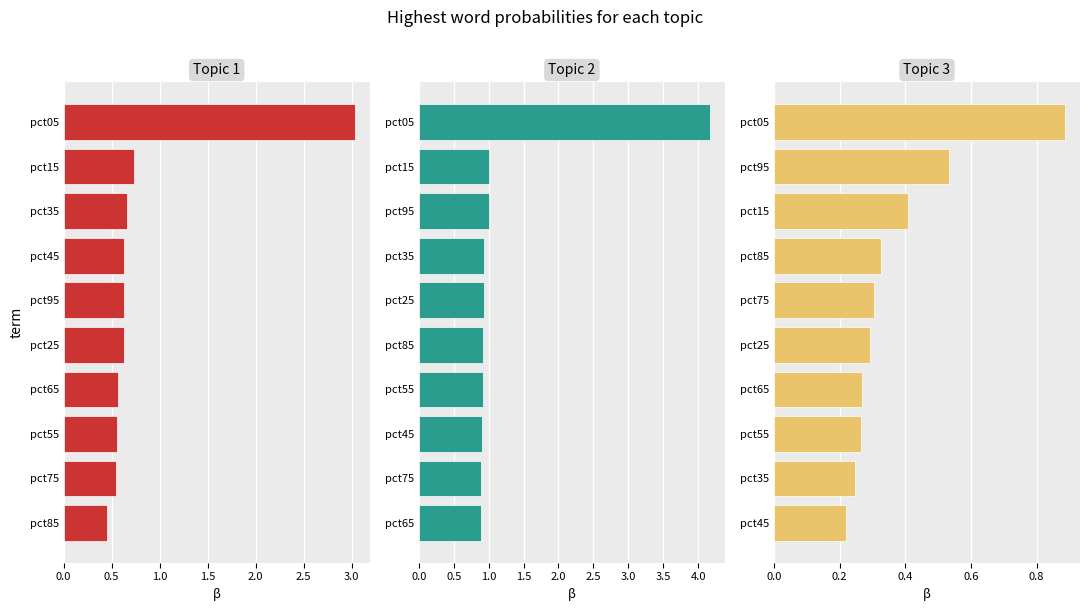

What is the smallest value displayed?

0.2